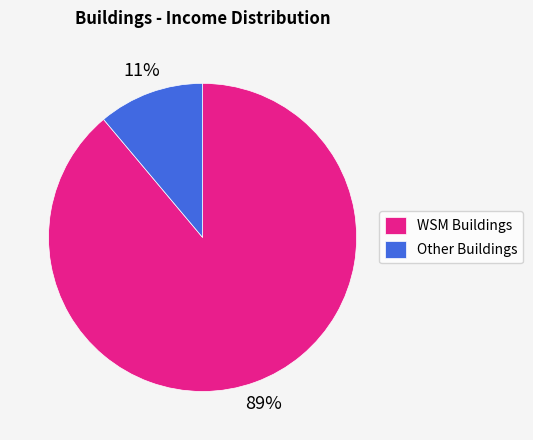

Rank the categories by value from highest to lowest.

WSM Buildings, Other Buildings